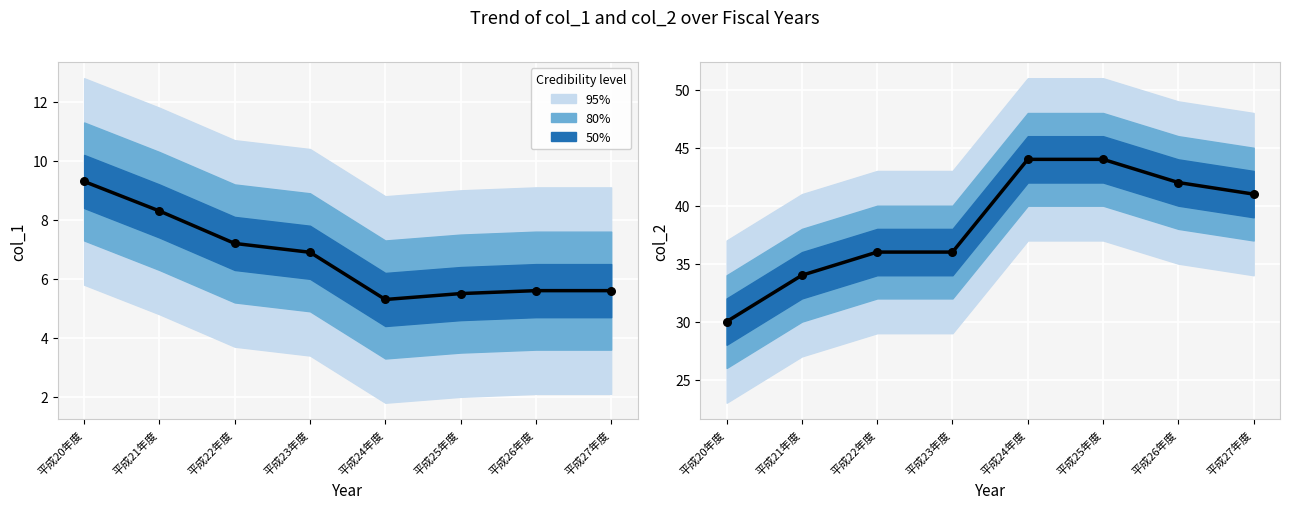

Is the value of col_2 points at 平成26年度 greater than the value of col_1 at 平成20年度?

Yes